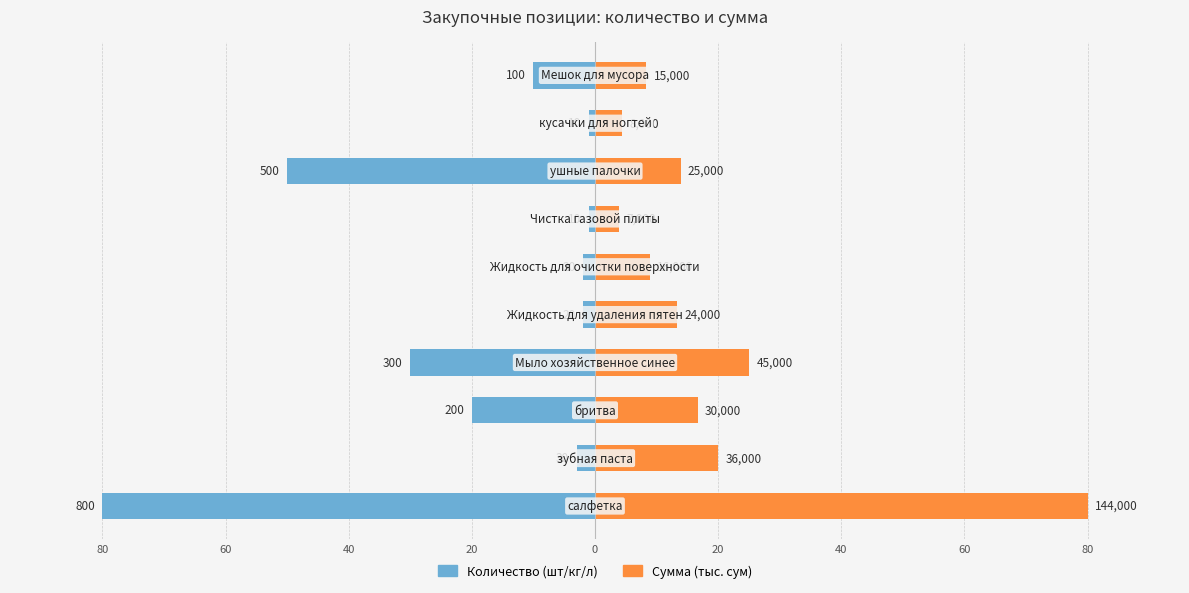

How many bars are there in each group?

2